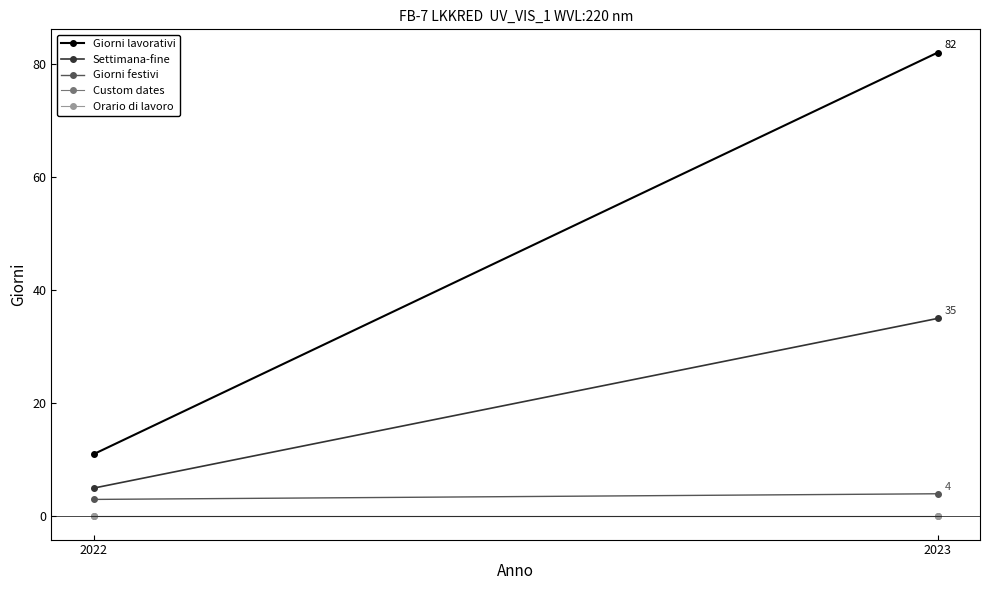

What is the lowest value of the Giorni lavorativi series?

11